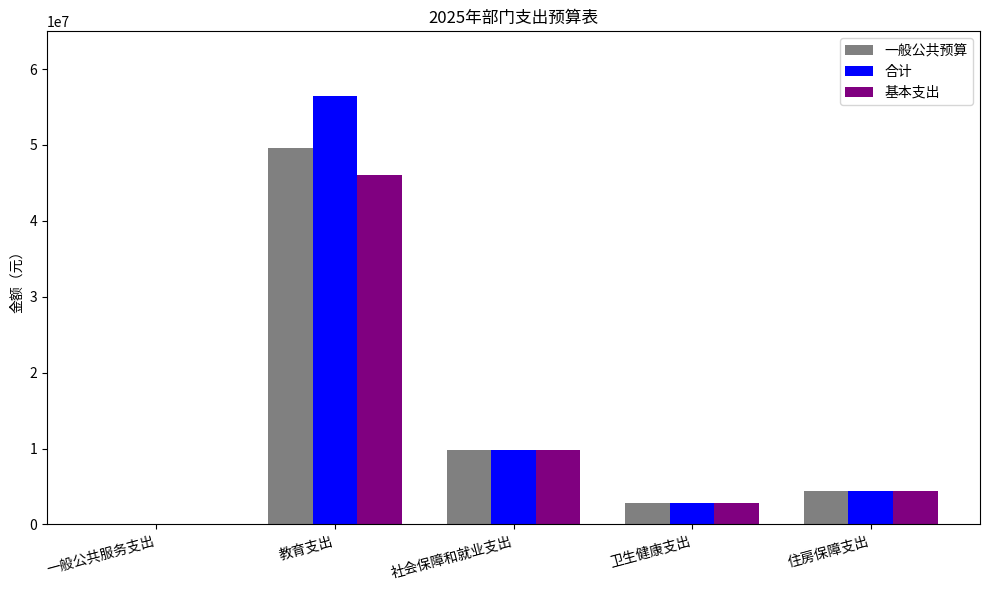

How many series are shown in this chart?

3